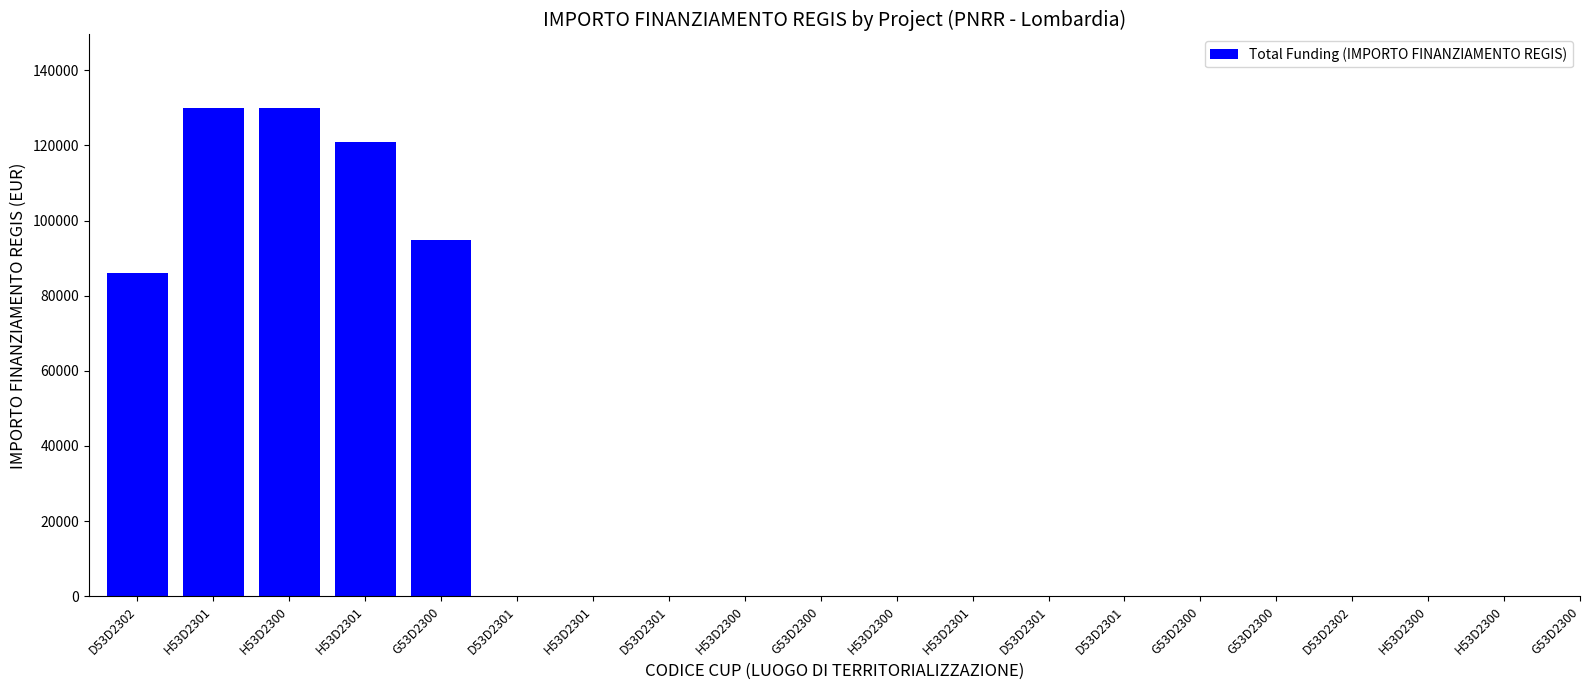

Approximately how many times larger is the value at G53D2300 compared to D53D2302?

1.2